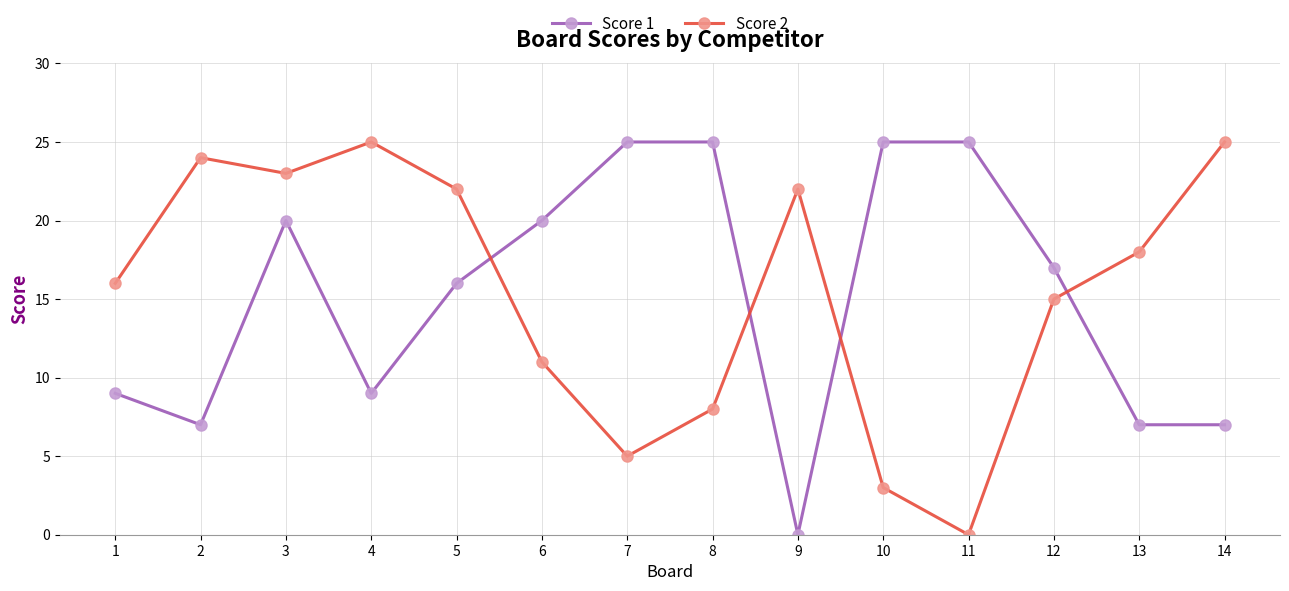

Rank the series at 13 from highest to lowest value.

Score 2, Score 1